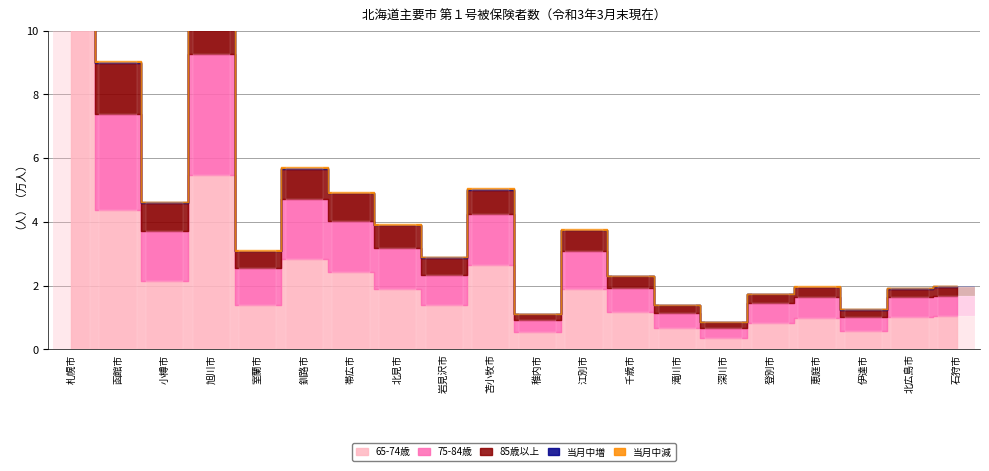

What is the label of the 7th bar from the left?

帯広市